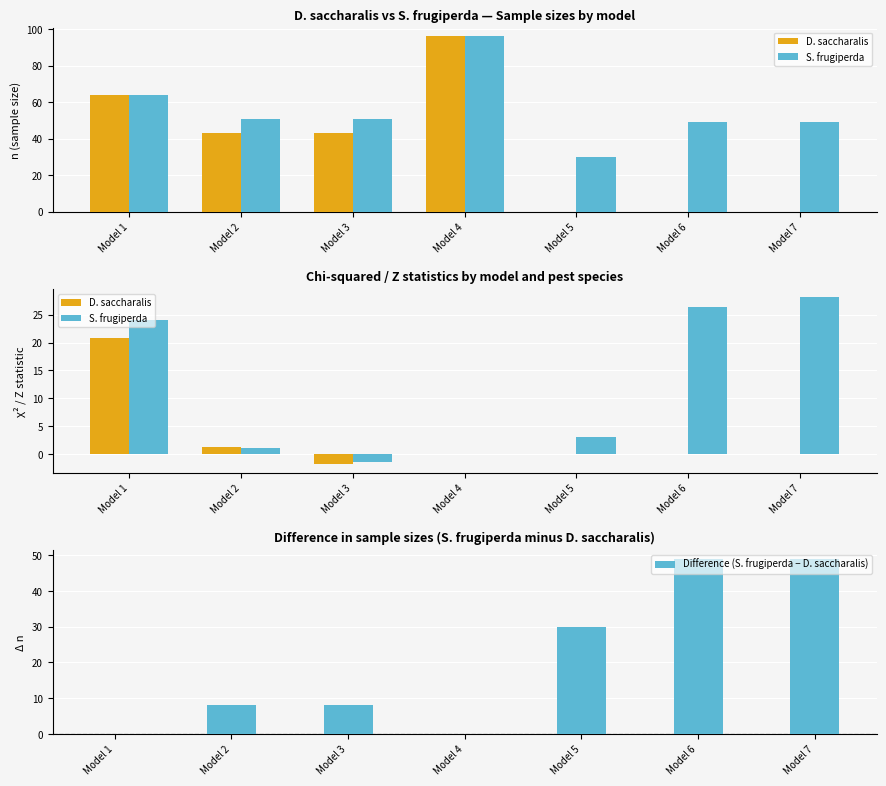

The Difference (S. frugiperda − D. saccharalis) series shows 30.0 at Model 5. True or false?

True